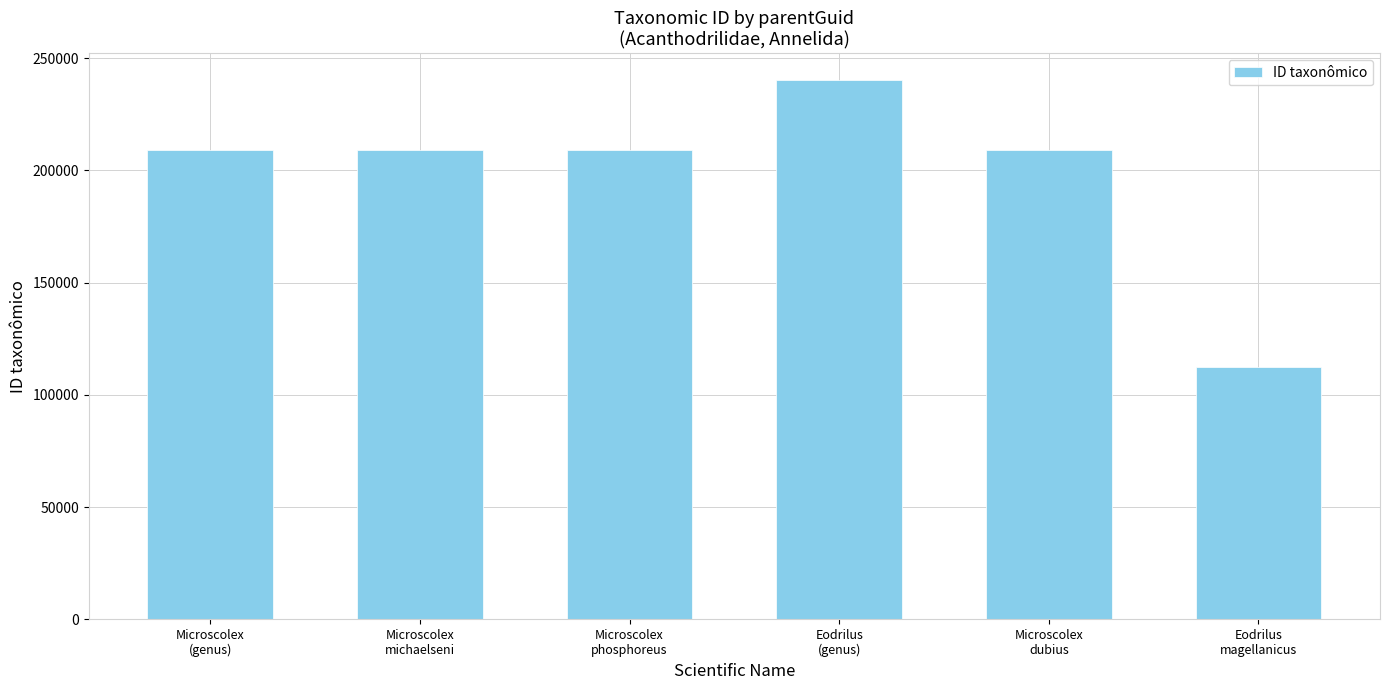

What is the value of the 5th bar from the left?

209043